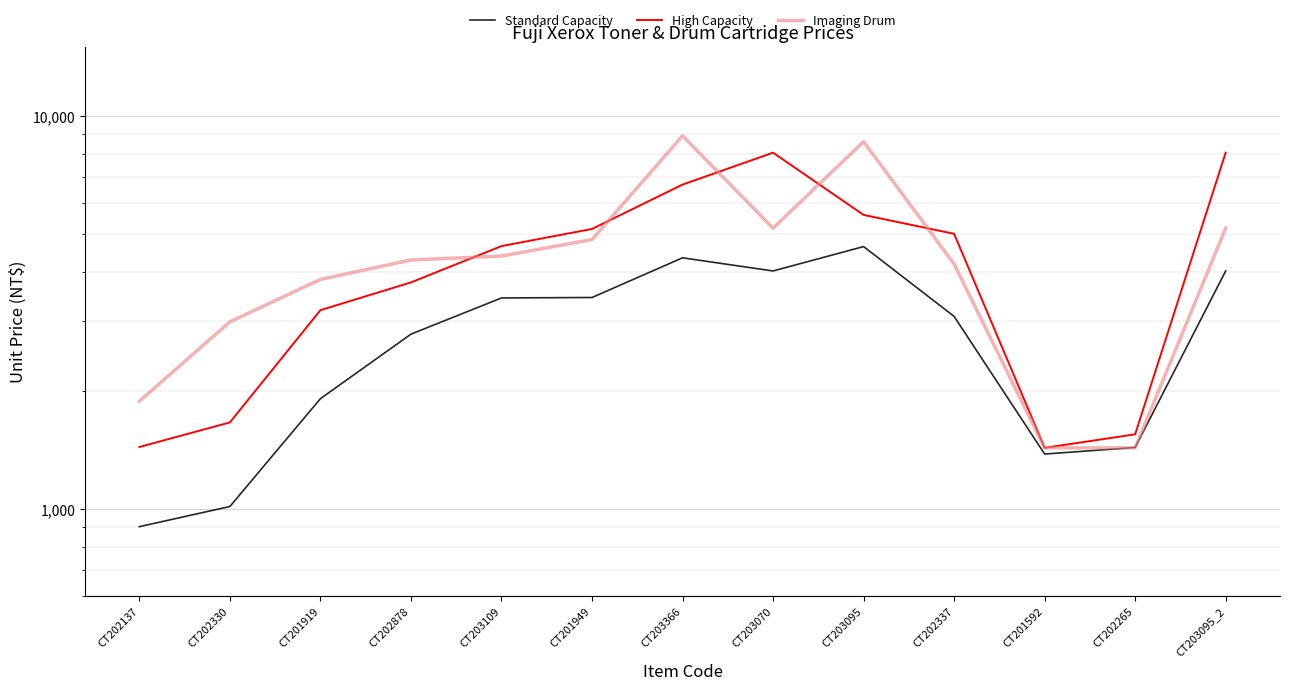

Is the value of High Capacity at CT203095 greater than the value of Standard Capacity at CT201949?

Yes